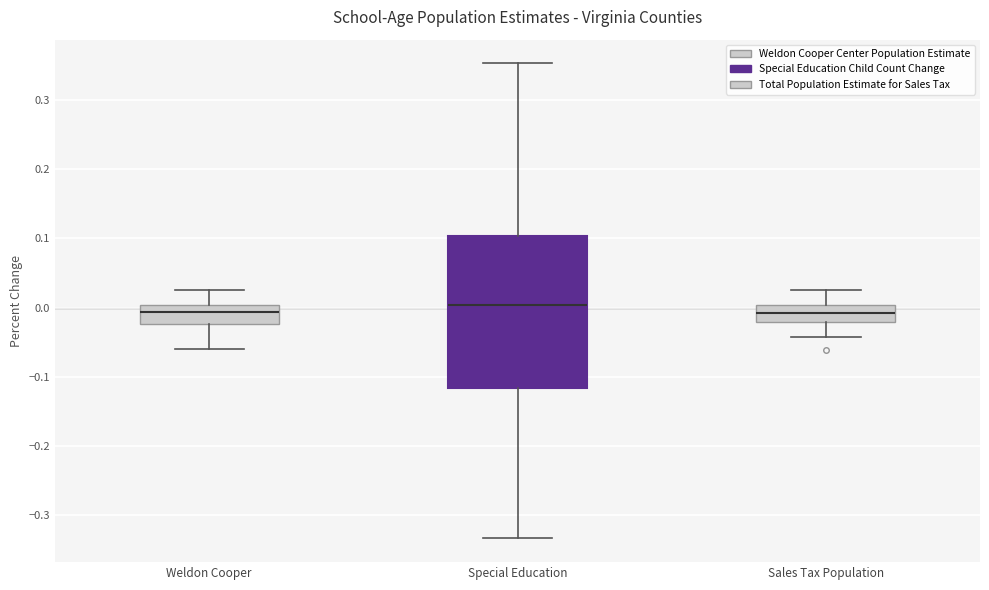

Reading left to right, transcribe this box plot: for each box, give where its median line is, the range the box spans, and where its two whiskers end, as read against the y-axis. The values are not printed on the chart, so give them approximately, as read against the axis.

Weldon Cooper: median -0.01, box -0.02 to 0.00, whiskers -0.06 to 0.03
Special Education: median 0.00, box -0.12 to 0.10, whiskers -0.33 to 0.35
Sales Tax Population: median -0.01, box -0.02 to 0.00, whiskers -0.04 to 0.03